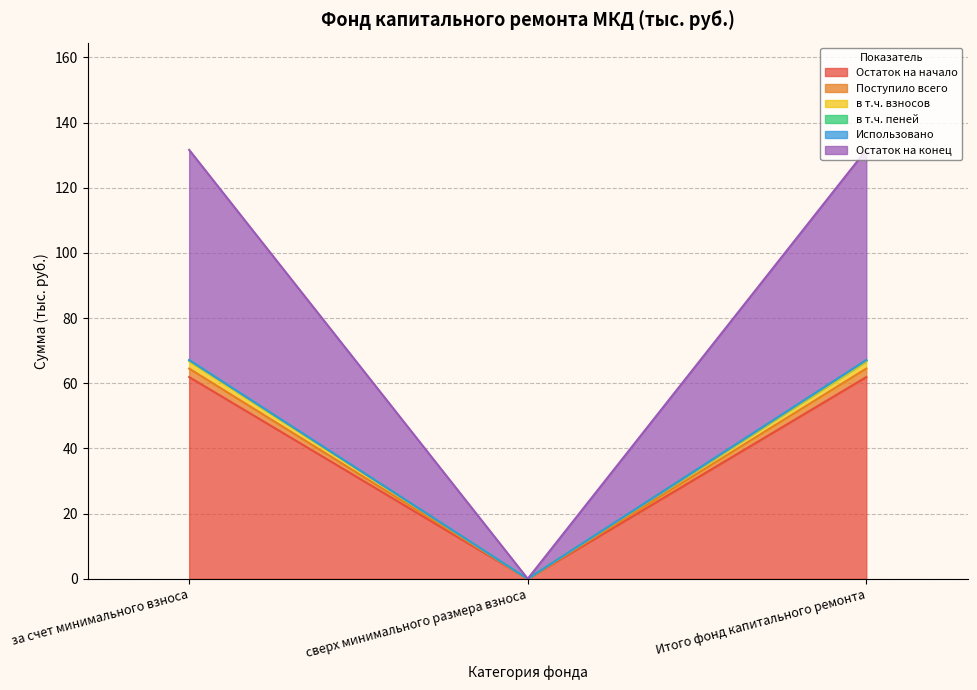

What is the maximum value for Остаток на начало?

61.9